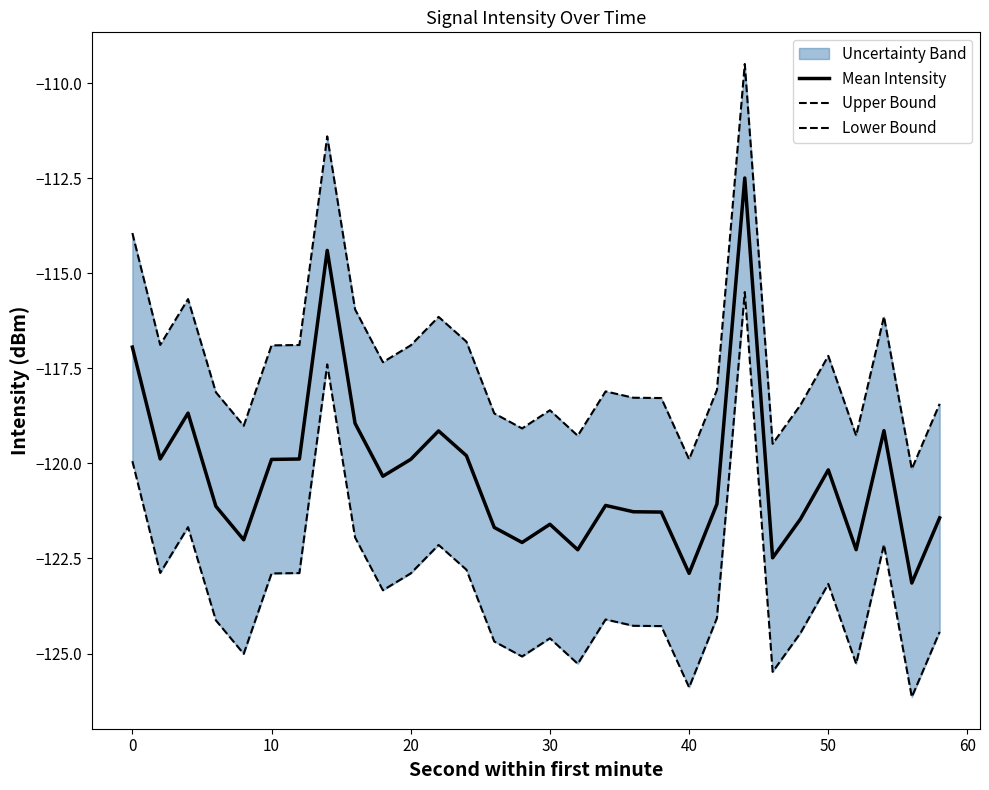

The Mean Intensity series shows -214.0 at 30. True or false?

False